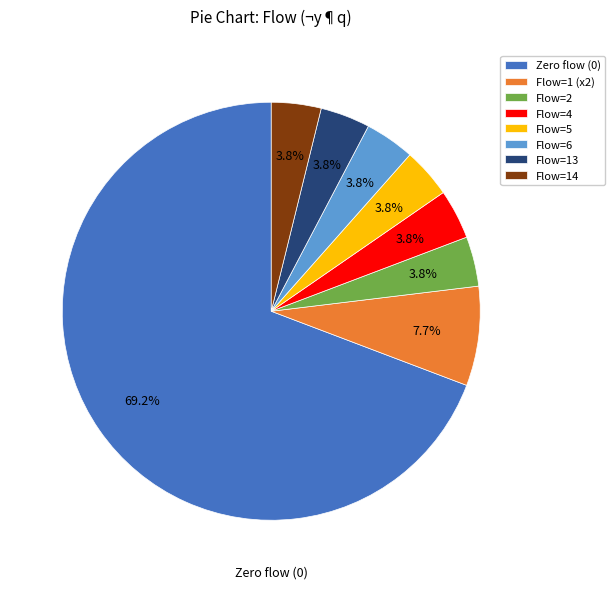

Between Flow=1 (x2) and Flow=6, which is larger?

Flow=1 (x2)